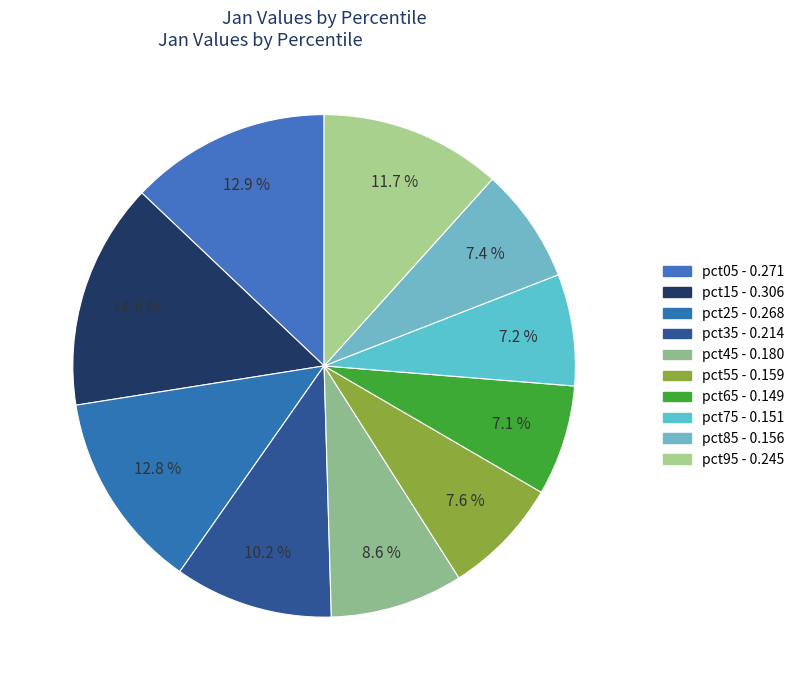

True or false: pct75 accounts for 7% of the total.

True